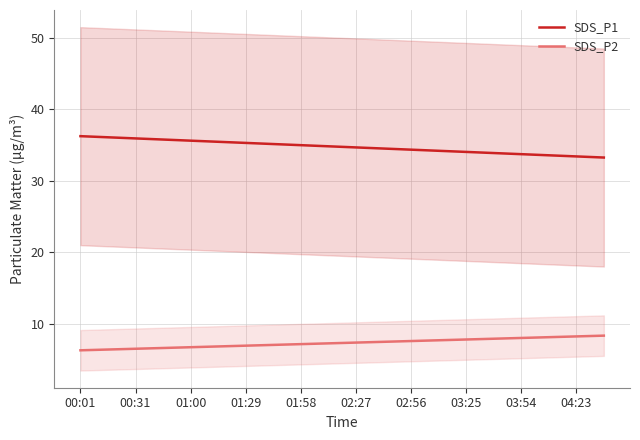

True or false: SDS_P2 and SDS_P1 intersect in this chart.

False